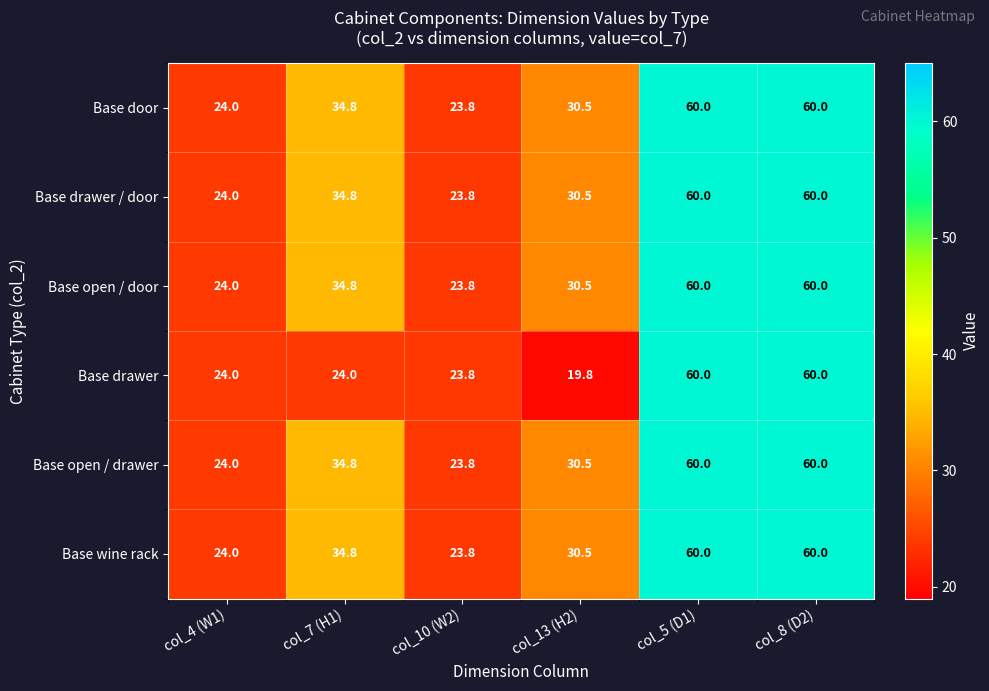

Which series changed the most between col_13 (H2) and col_5 (D1)?

Base drawer